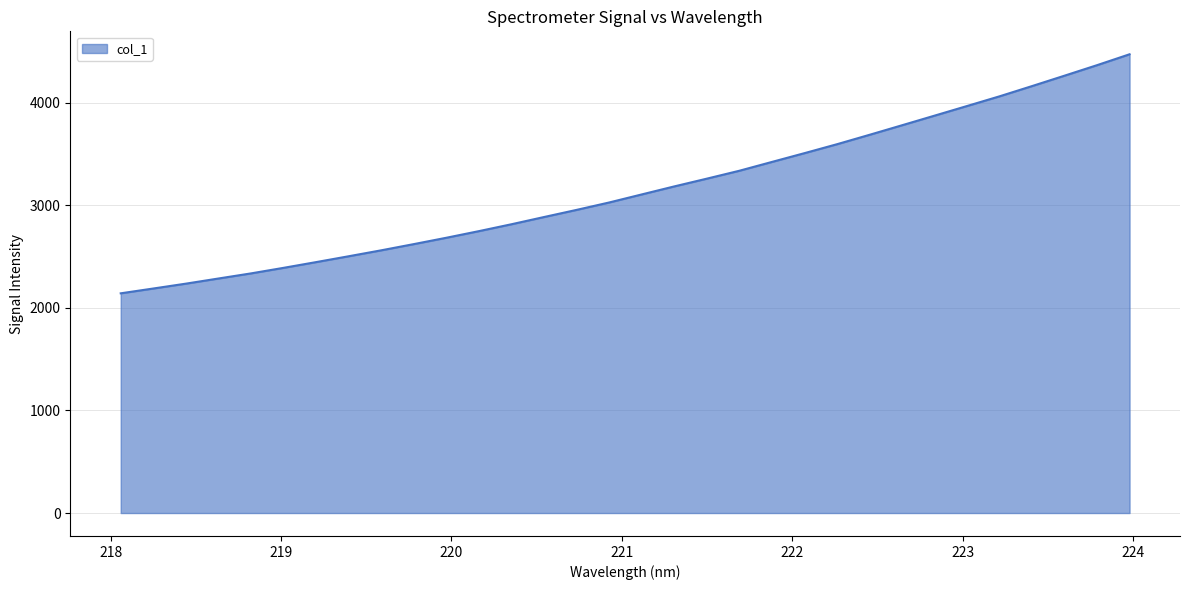

What is the maximum value shown in the chart?

4472.6